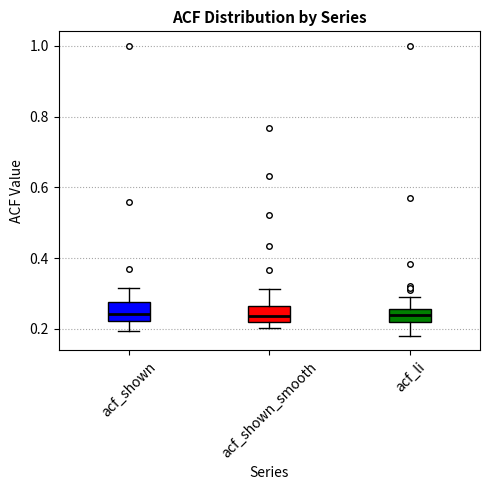

Where is the upper edge of the box for acf_shown_smooth on the y-axis? The values are not printed on the chart, so give them approximately, as read against the axis.

0.26